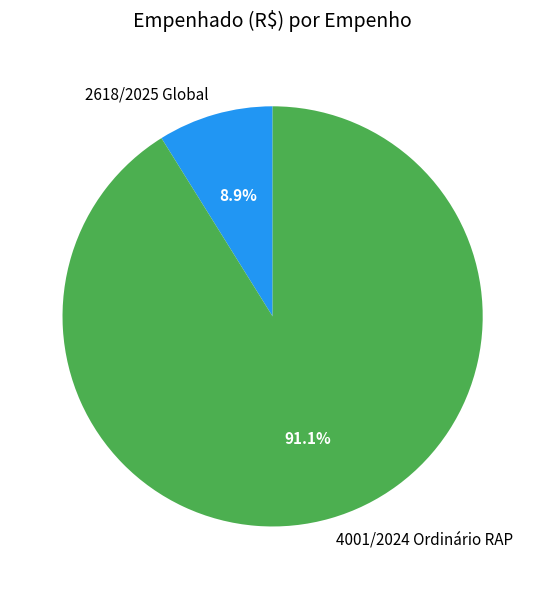

Between 4001/2024 Ordinário RAP and 2618/2025 Global, which is larger?

4001/2024 Ordinário RAP